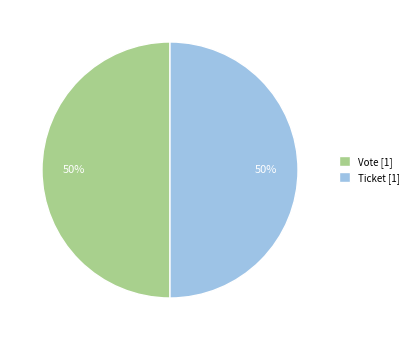

The Vote [1] slice represents 57% of the pie. True or false?

False